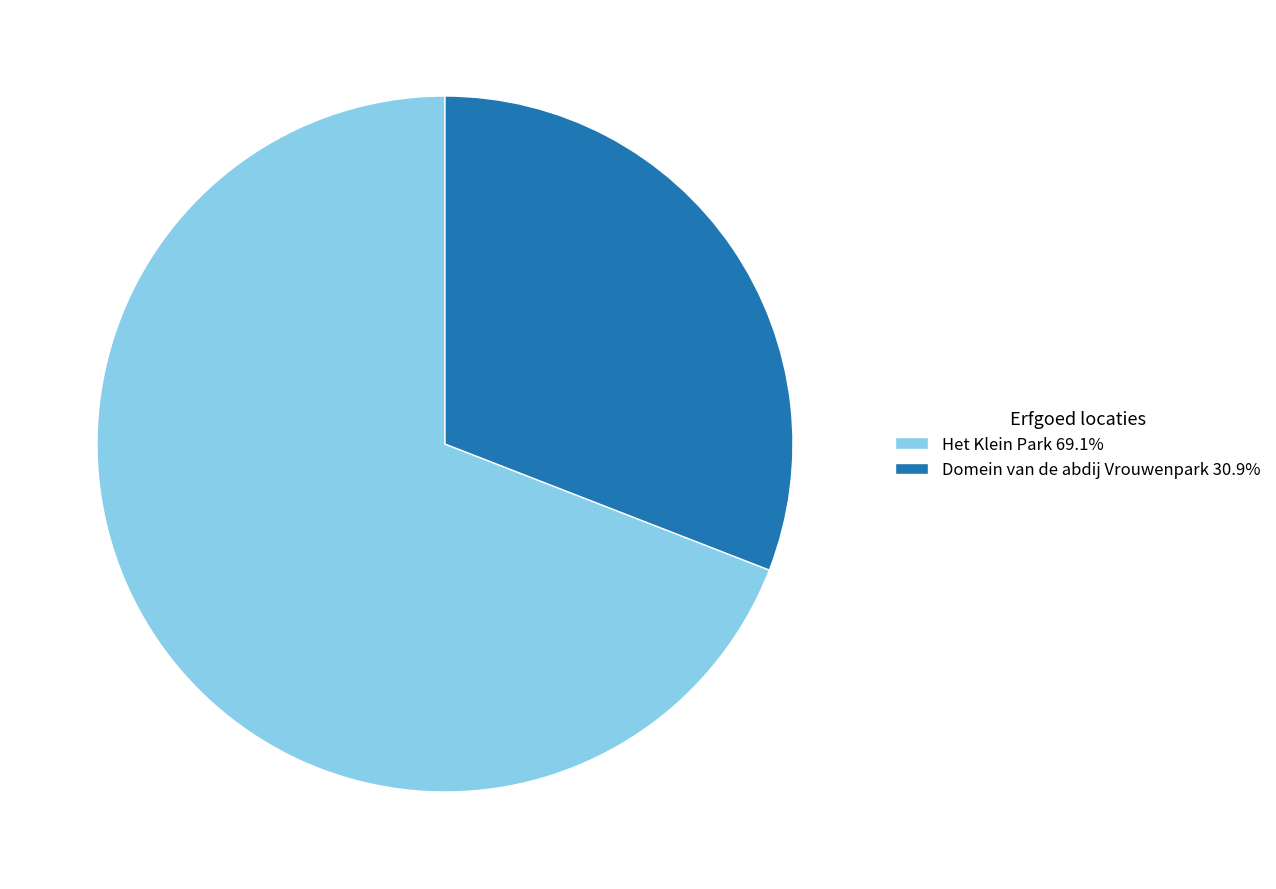

Which slice is the largest?

Het Klein Park